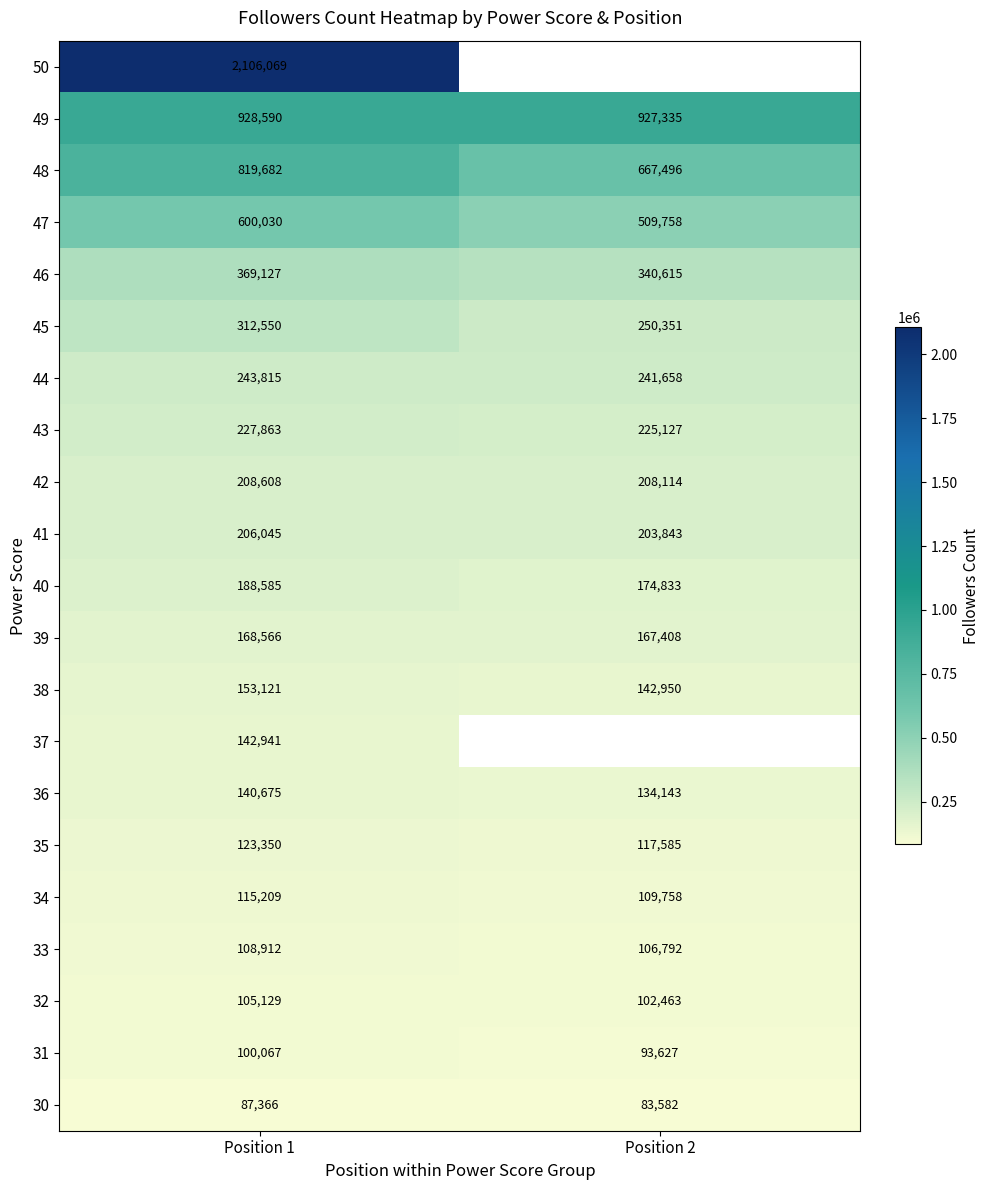

Is the value of 35 at Position 1 greater than the value of 34 at Position 2?

Yes